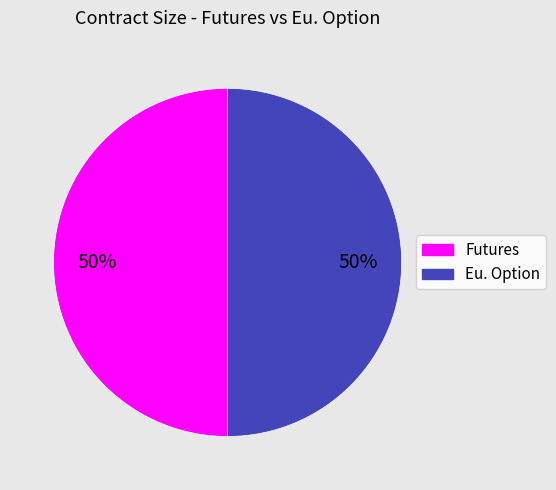

To the nearest percent, what is the average slice percentage?

50%